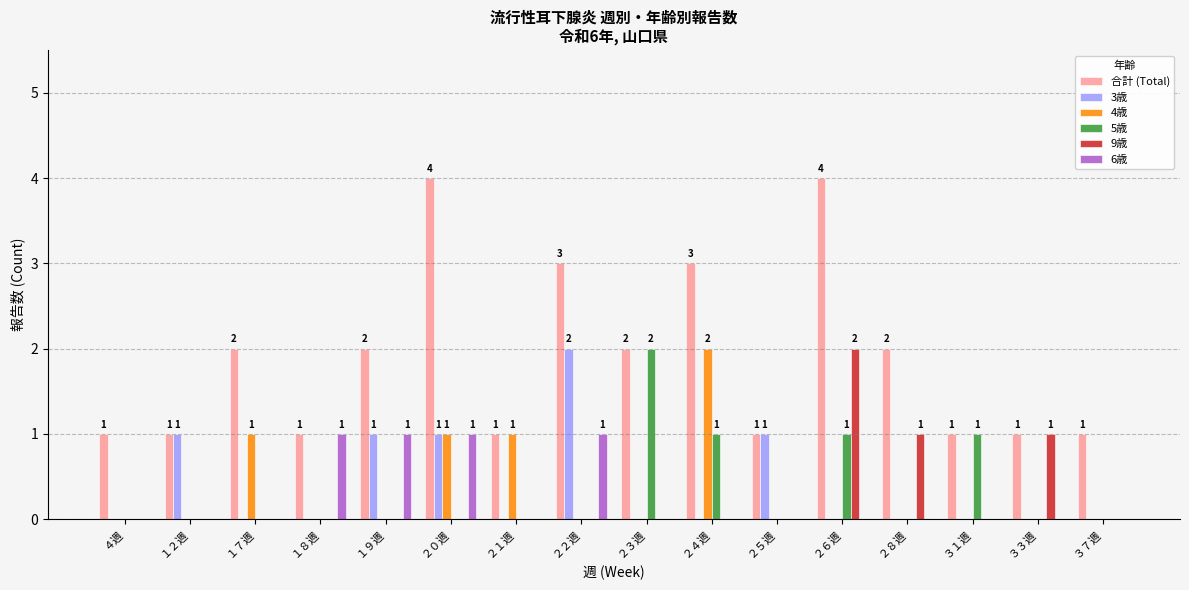

Reading left to right, list all the values displayed in this chart.

合計 (Total): ４週=1	１２週=1	１７週=2	１８週=1	１９週=2	２０週=4	２１週=1	２２週=3	２３週=2	２４週=3	２５週=1	２６週=4	２８週=2	３１週=1	３３週=1	３７週=1
3歳: ４週=0	１２週=1	１７週=0	１８週=0	１９週=1	２０週=1	２１週=0	２２週=2	２３週=0	２４週=0	２５週=1	２６週=0	２８週=0	３１週=0	３３週=0	３７週=0
4歳: ４週=0	１２週=0	１７週=1	１８週=0	１９週=0	２０週=1	２１週=1	２２週=0	２３週=0	２４週=2	２５週=0	２６週=0	２８週=0	３１週=0	３３週=0	３７週=0
5歳: ４週=0	１２週=0	１７週=0	１８週=0	１９週=0	２０週=0	２１週=0	２２週=0	２３週=2	２４週=1	２５週=0	２６週=1	２８週=0	３１週=1	３３週=0	３７週=0
9歳: ４週=0	１２週=0	１７週=0	１８週=0	１９週=0	２０週=0	２１週=0	２２週=0	２３週=0	２４週=0	２５週=0	２６週=2	２８週=1	３１週=0	３３週=1	３７週=0
6歳: ４週=0	１２週=0	１７週=0	１８週=1	１９週=1	２０週=1	２１週=0	２２週=1	２３週=0	２４週=0	２５週=0	２６週=0	２８週=0	３１週=0	３３週=0	３７週=0